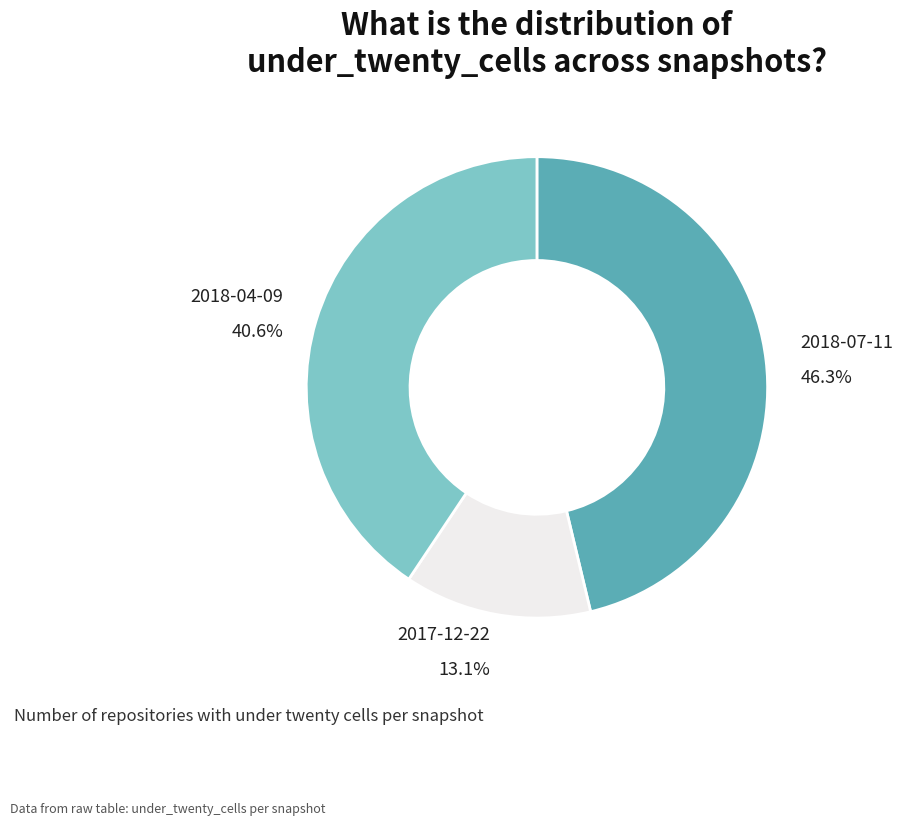

Between 2018-07-11 and 2018-04-09, which is larger?

2018-07-11